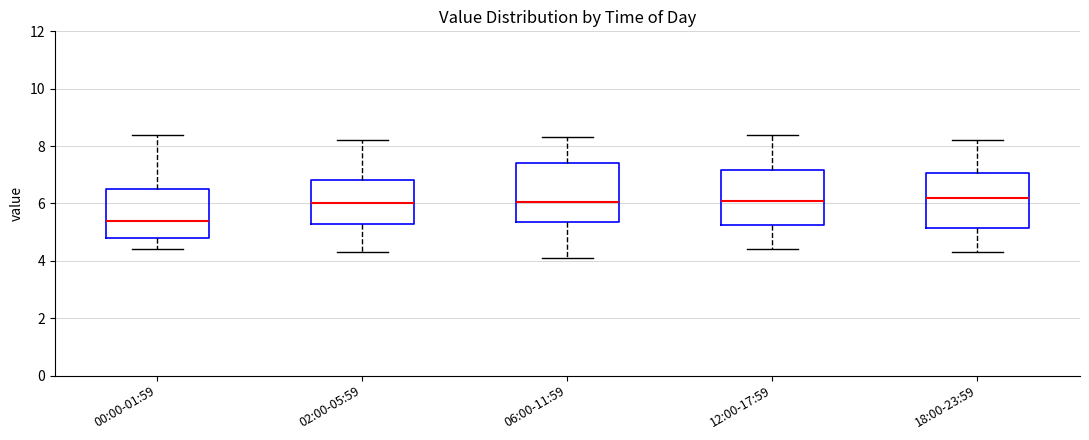

Which box's median line is the lowest?

00:00-01:59